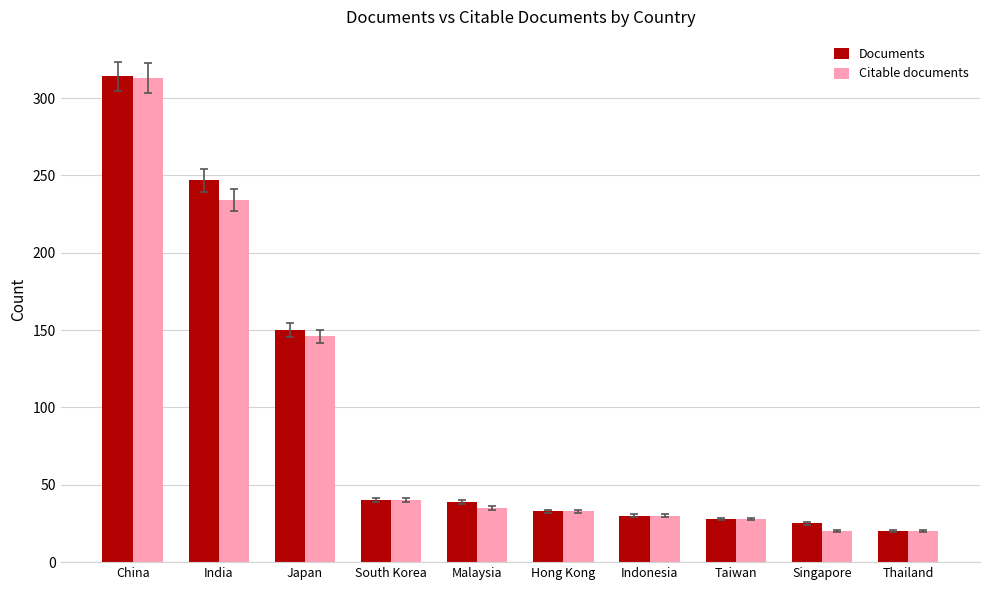

At which category is the sum across all series the highest?

China